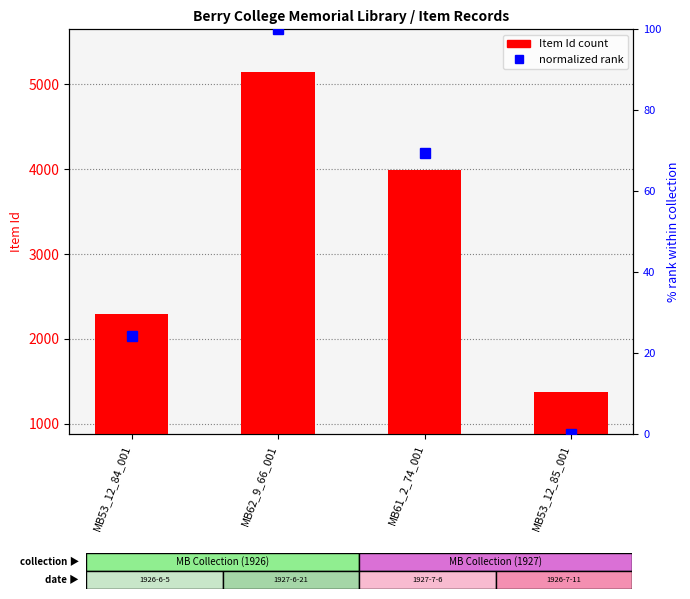

What is the sum of all normalized rank values?

193.6